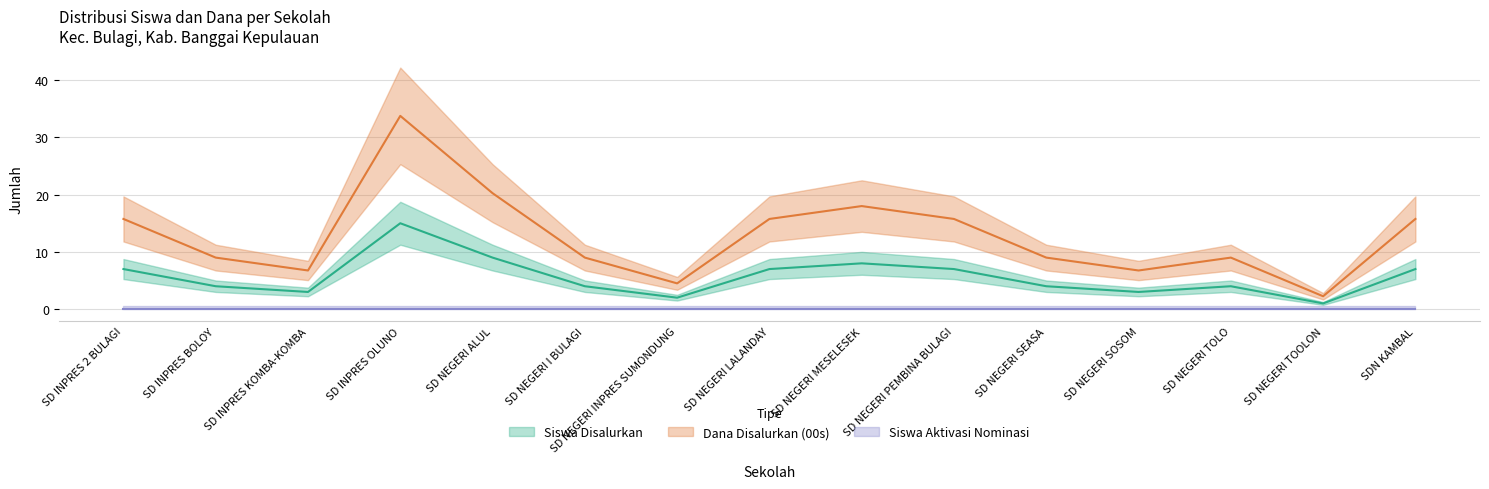

Where is Dana Pemberian (00s) nearest to the value 18?

SD NEGERI MESELESEK